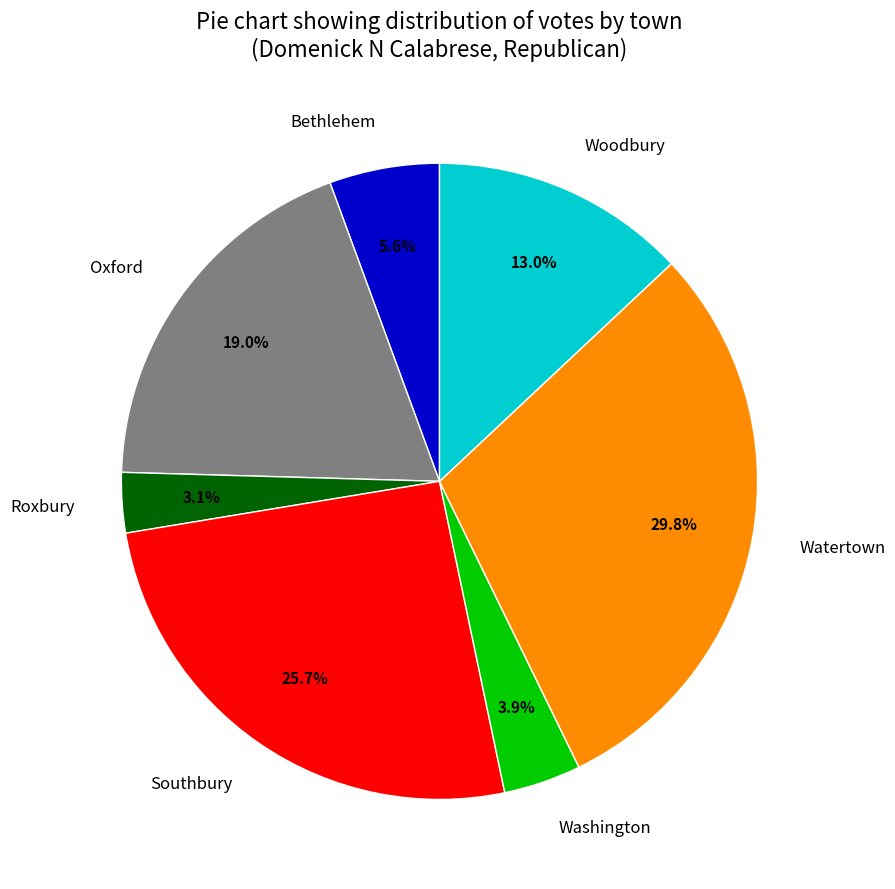

Is it true that Woodbury is 13% of the pie?

True